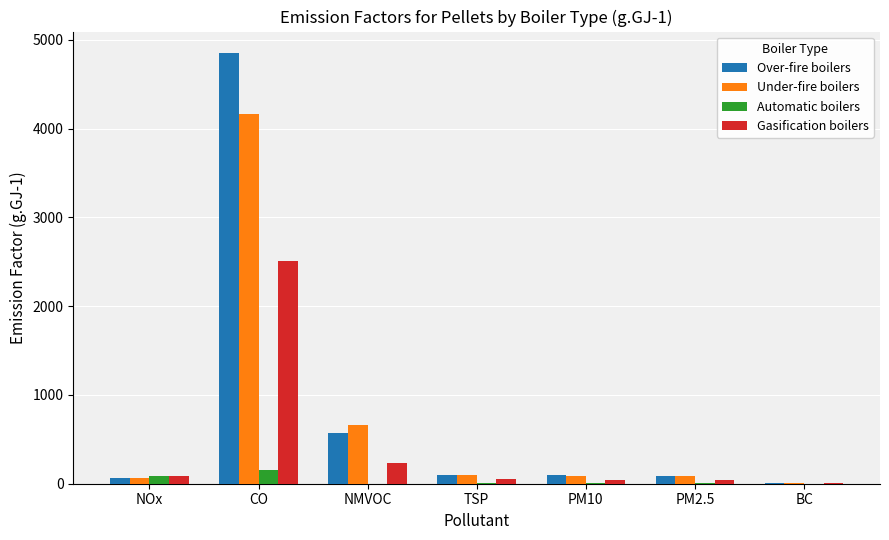

At which category is the sum across all series the highest?

CO